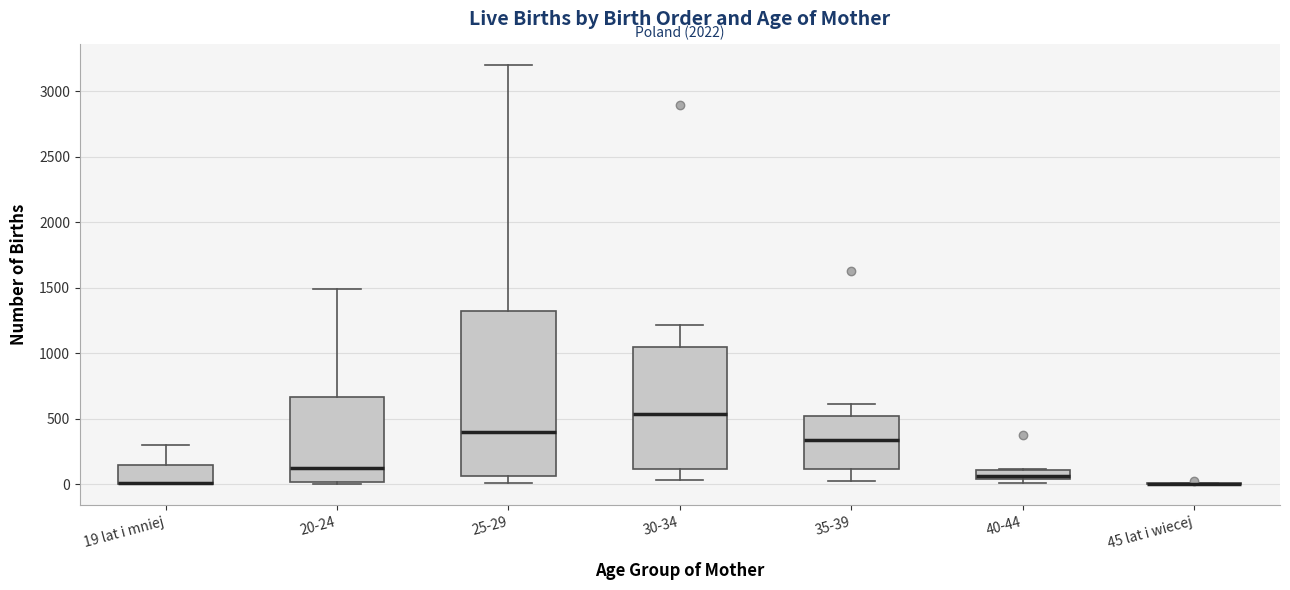

Which box is the tallest, from its lower edge to its upper edge?

25-29